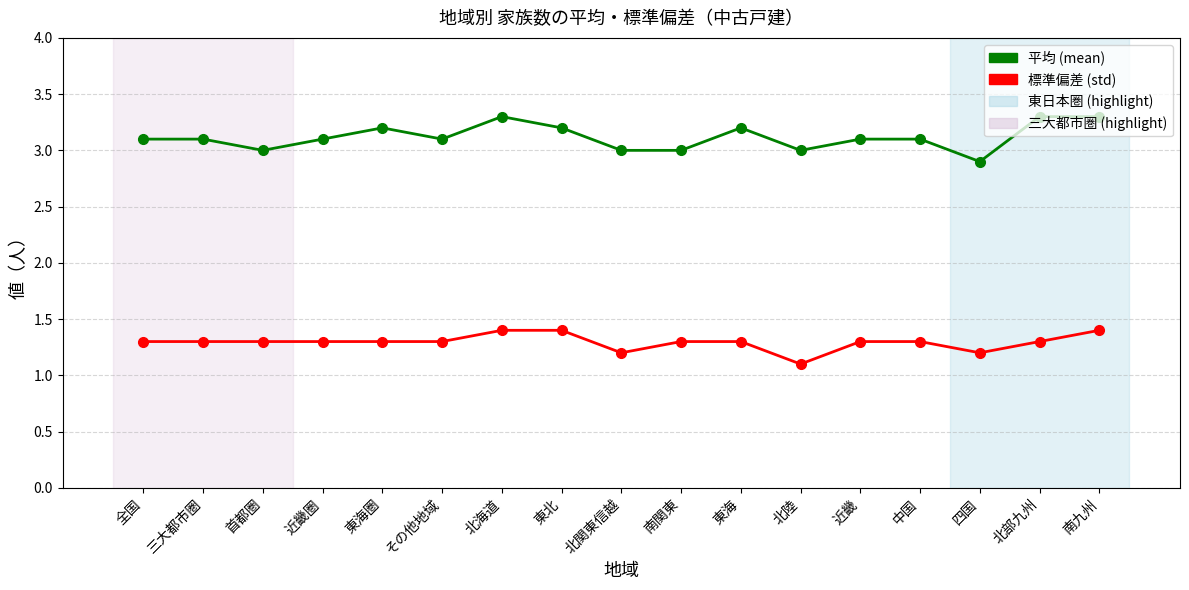

What is the difference between the 標準偏差 (std) values at 南関東 and 北陸?

0.2